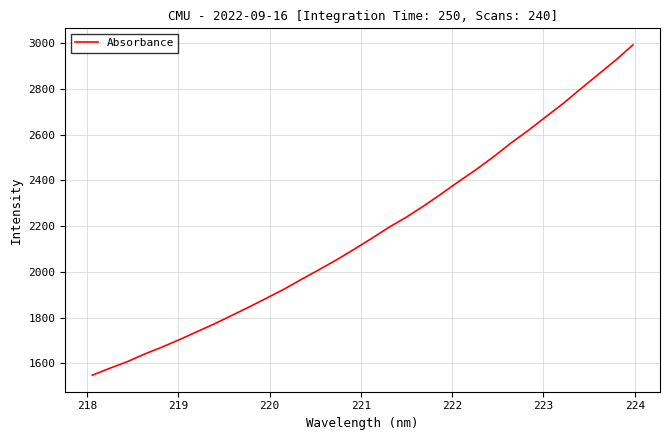

What is the difference between the maximum and minimum values?

1443.3